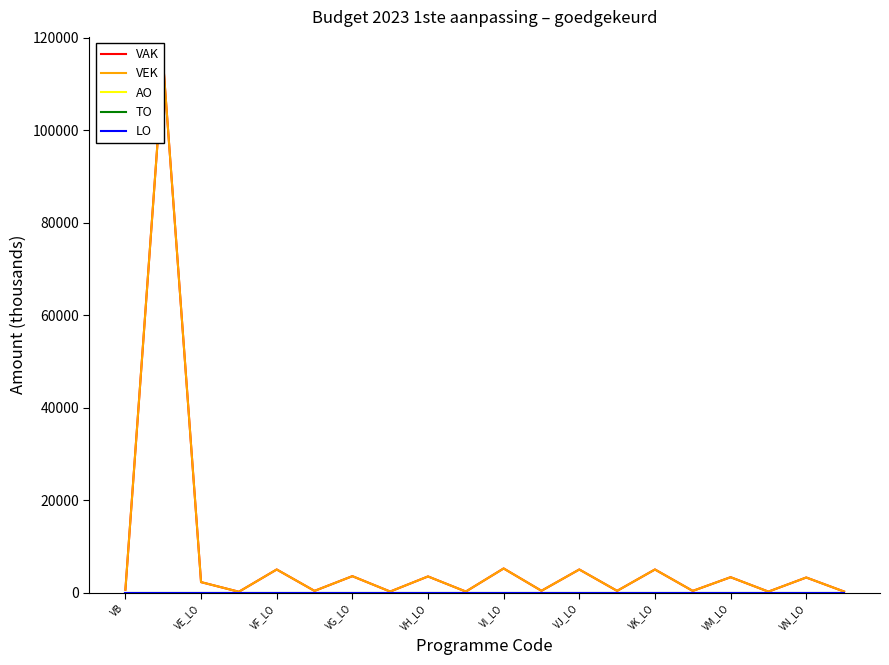

Which series has the largest total across all categories?

VAK